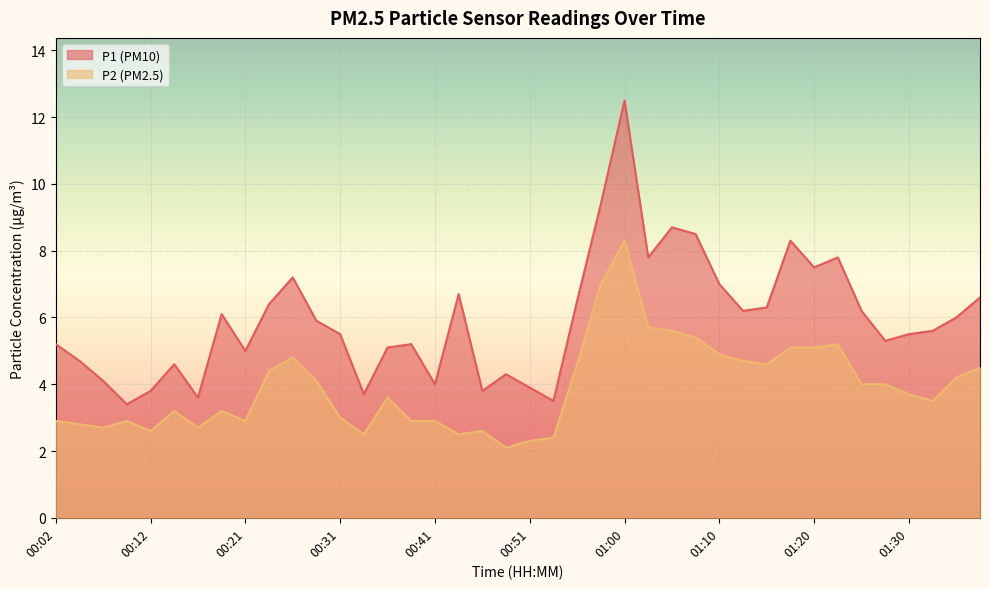

What are all the series names shown in the legend?

P1 (PM10), P2 (PM2.5)